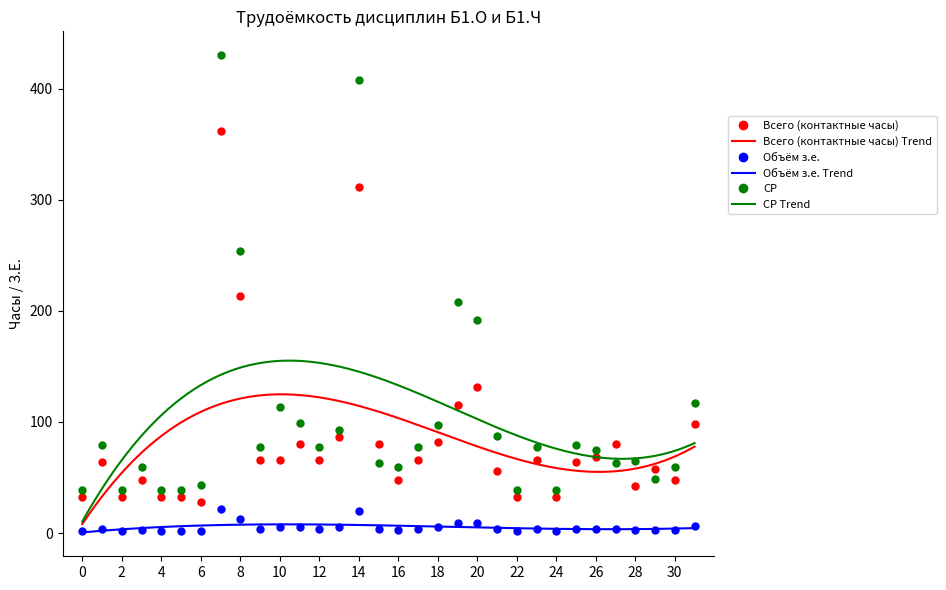

Count the number of data series in this chart.

3